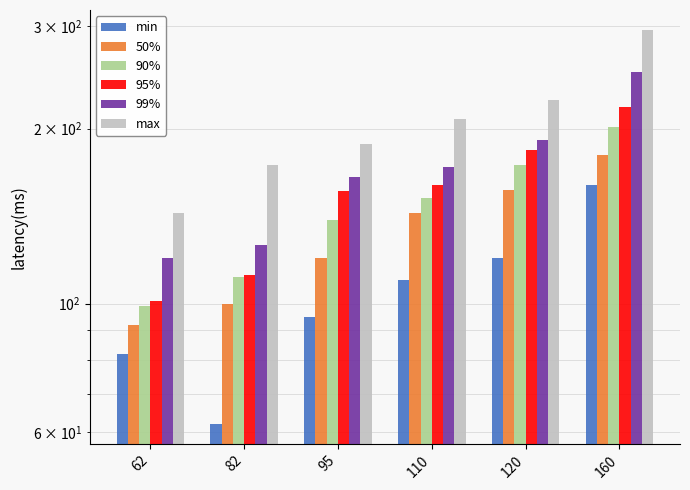

Which series has the largest total across all categories?

max